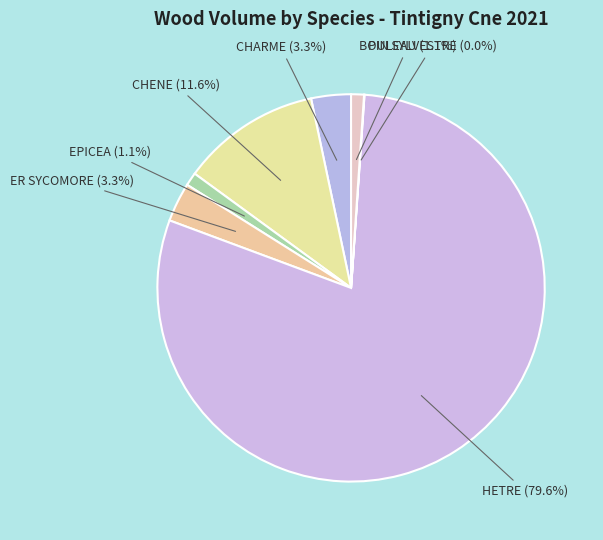

Between EPICEA and HETRE, which is larger?

HETRE